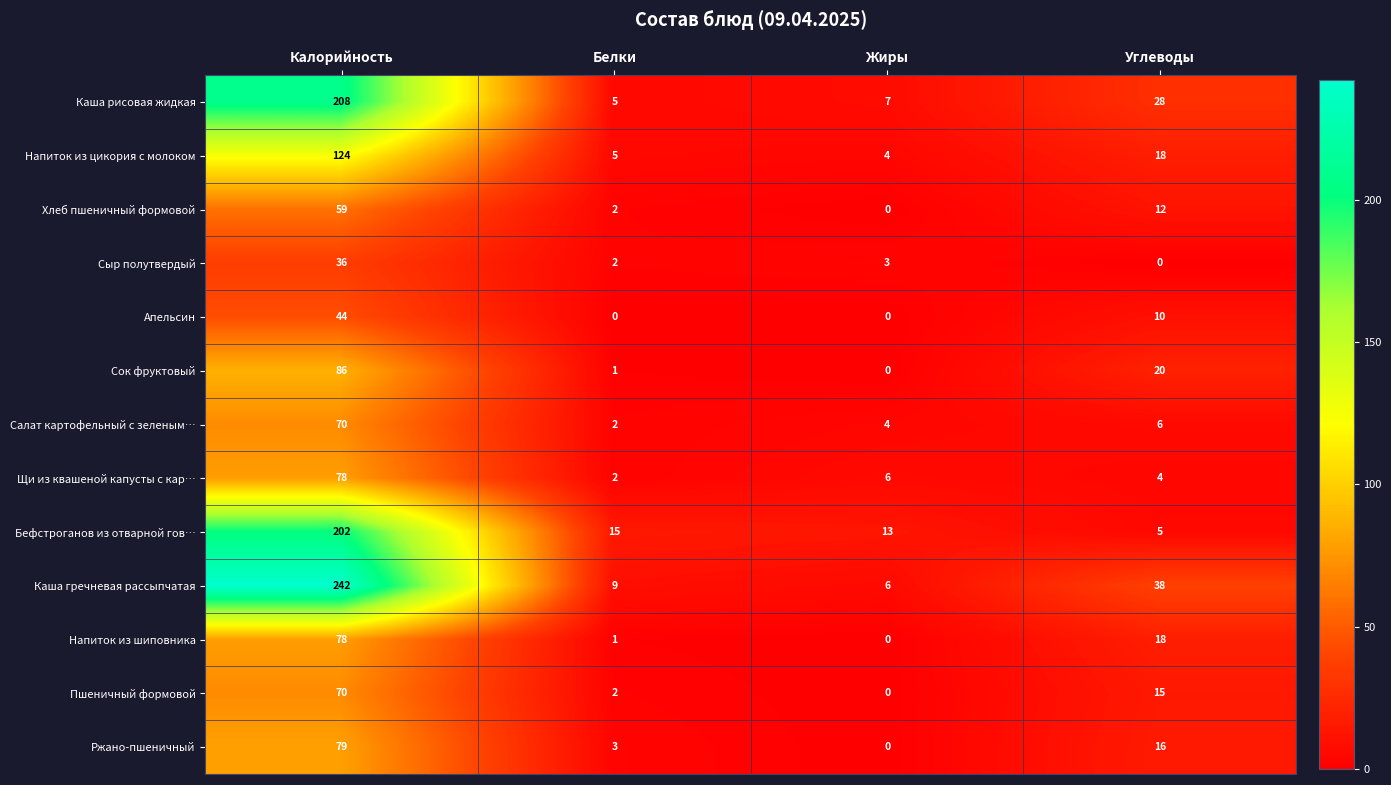

Count the number of categories in the chart.

4